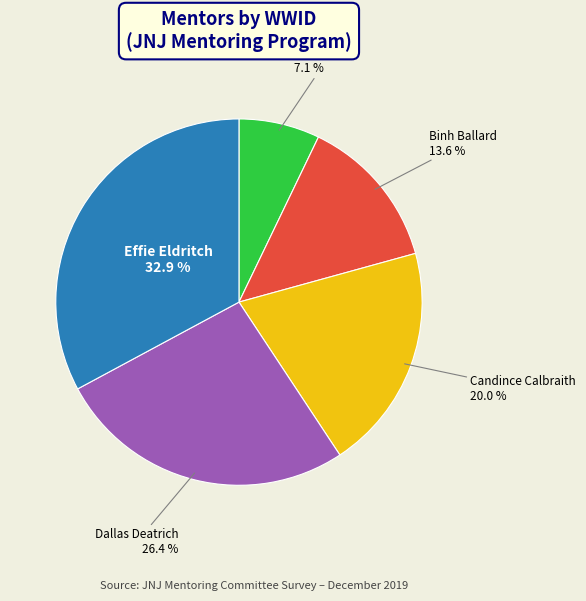

Which slice is the smallest?

Abby Arand